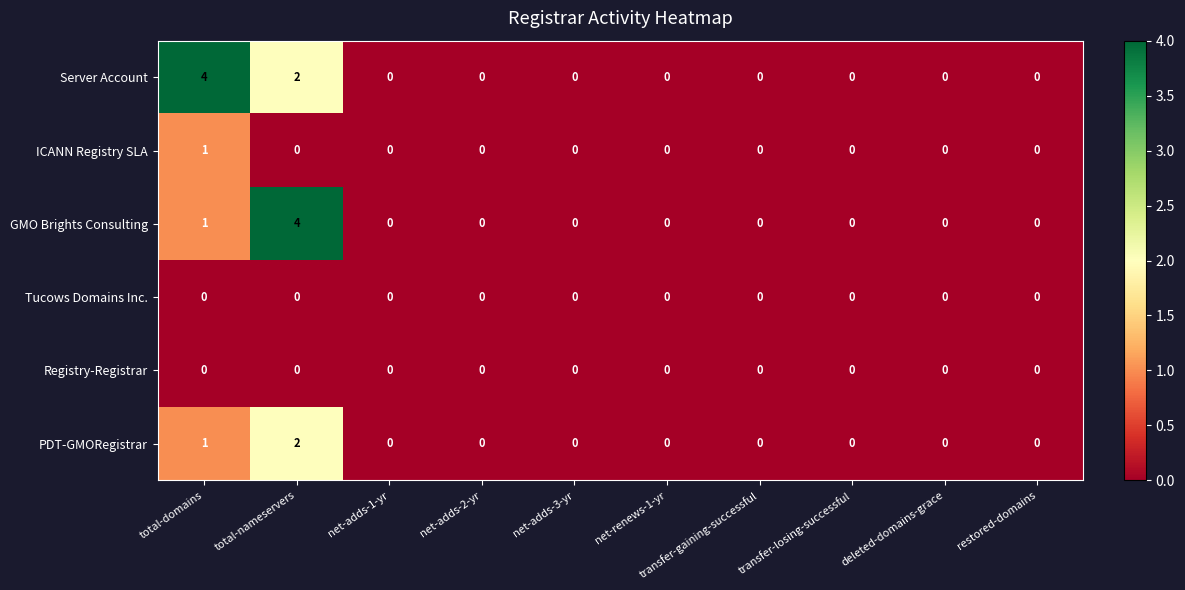

What is the maximum value shown in the chart?

4